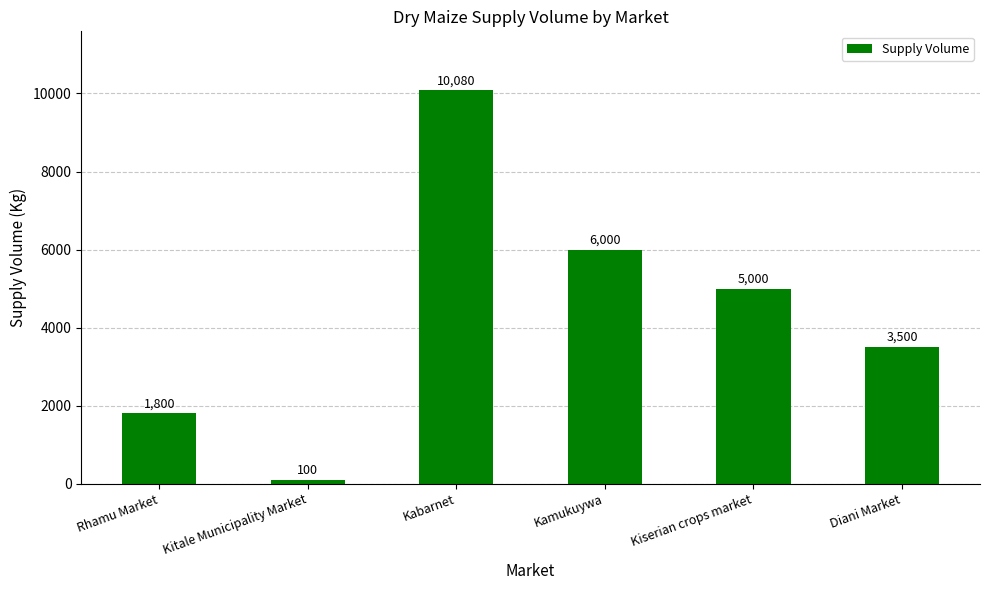

Reading right to left, transcribe all the data shown in this chart.

3500	5000	6000	10080	100	1800